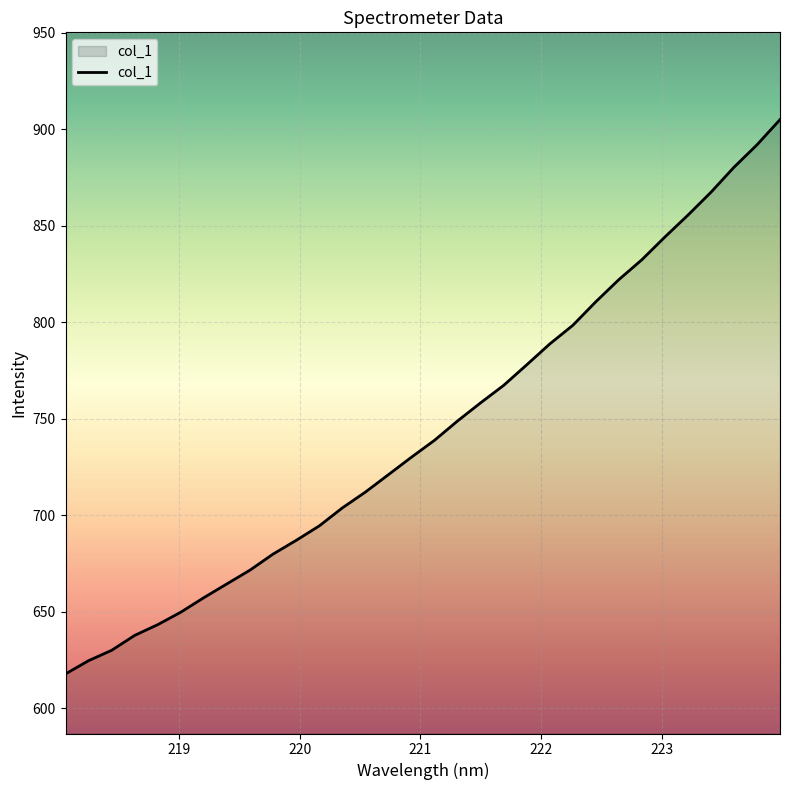

What is the sum of all values?

23813.1